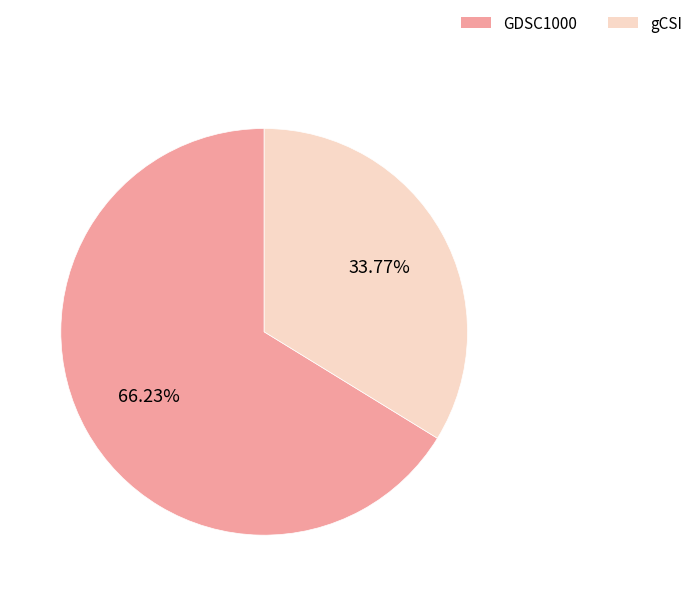

Is it true that gCSI is 34% of the pie?

True